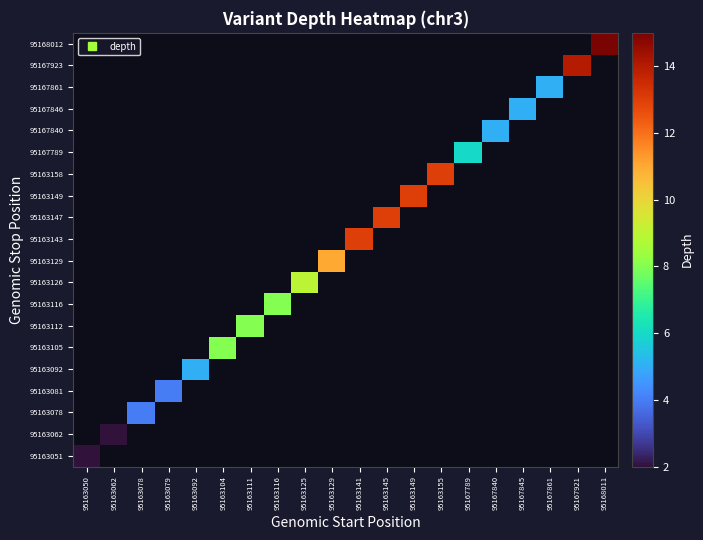

Count the number of data series in this chart.

20